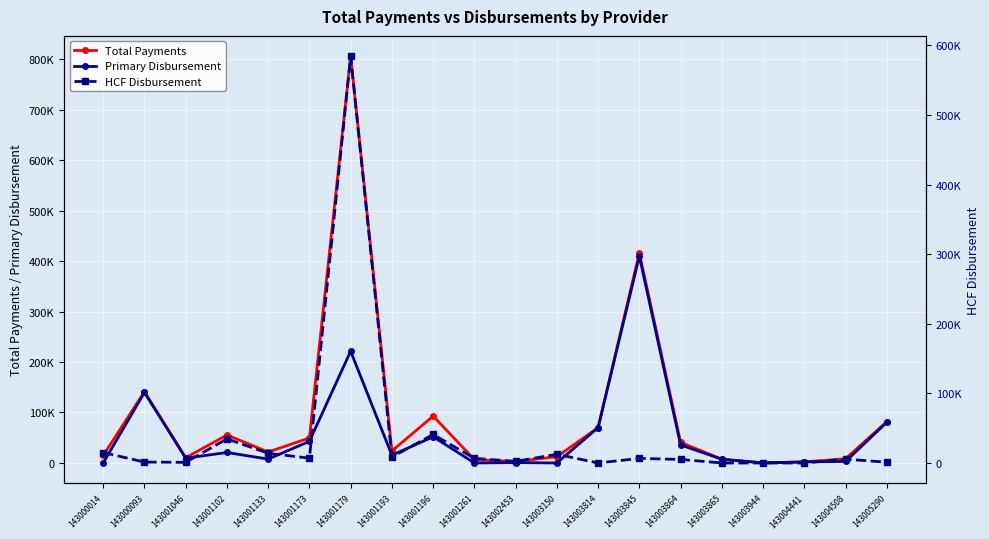

What is the greatest value displayed?

805839.7